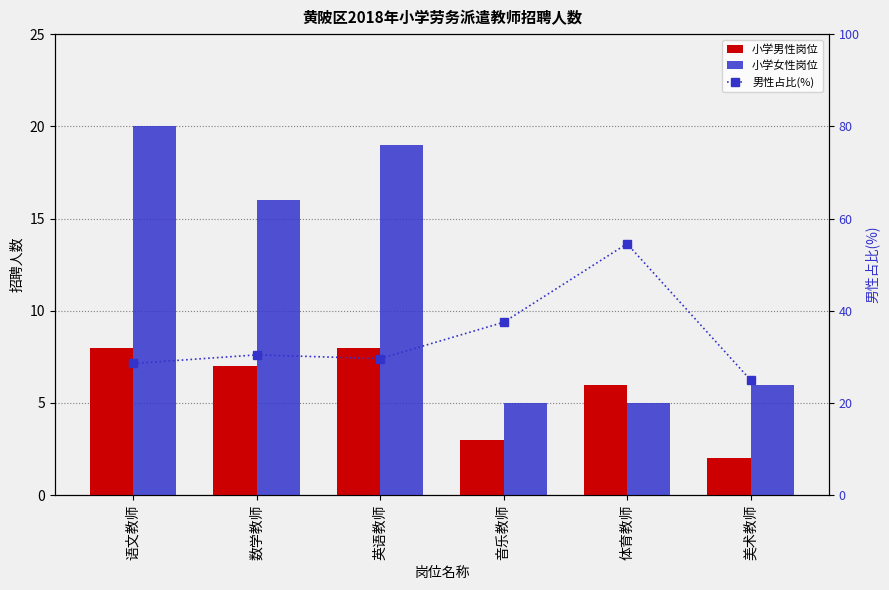

Which category has the highest value across all series?

体育教师